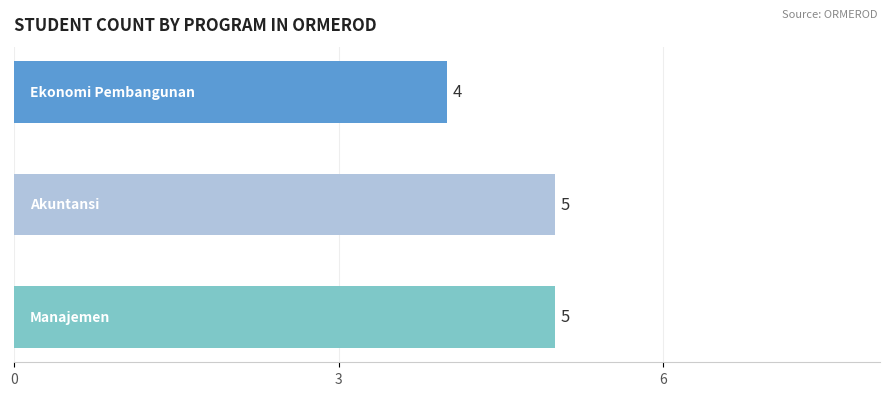

What is the difference between the maximum and minimum values?

1